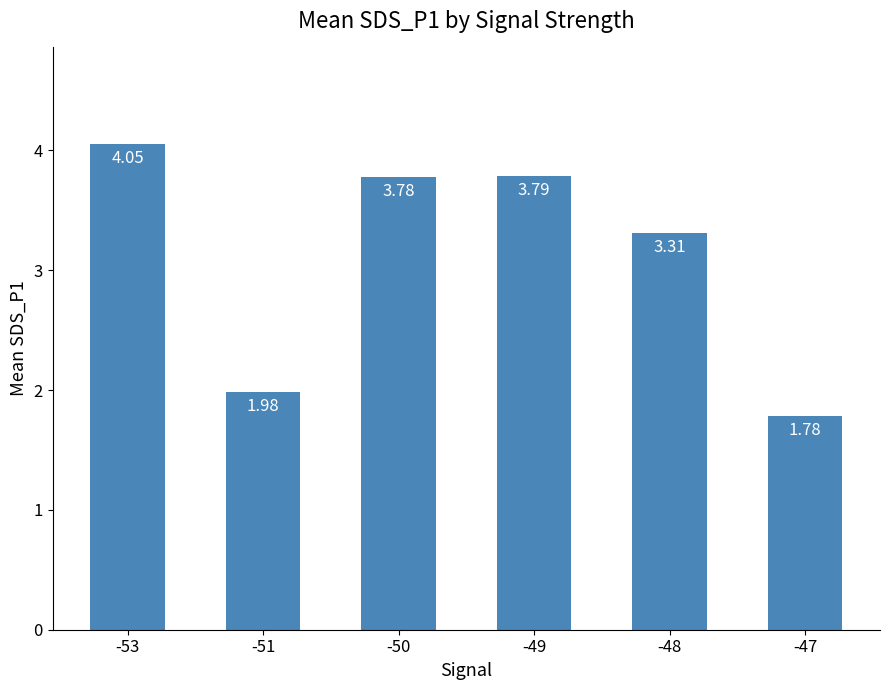

Where does the data first go above 3?

-53